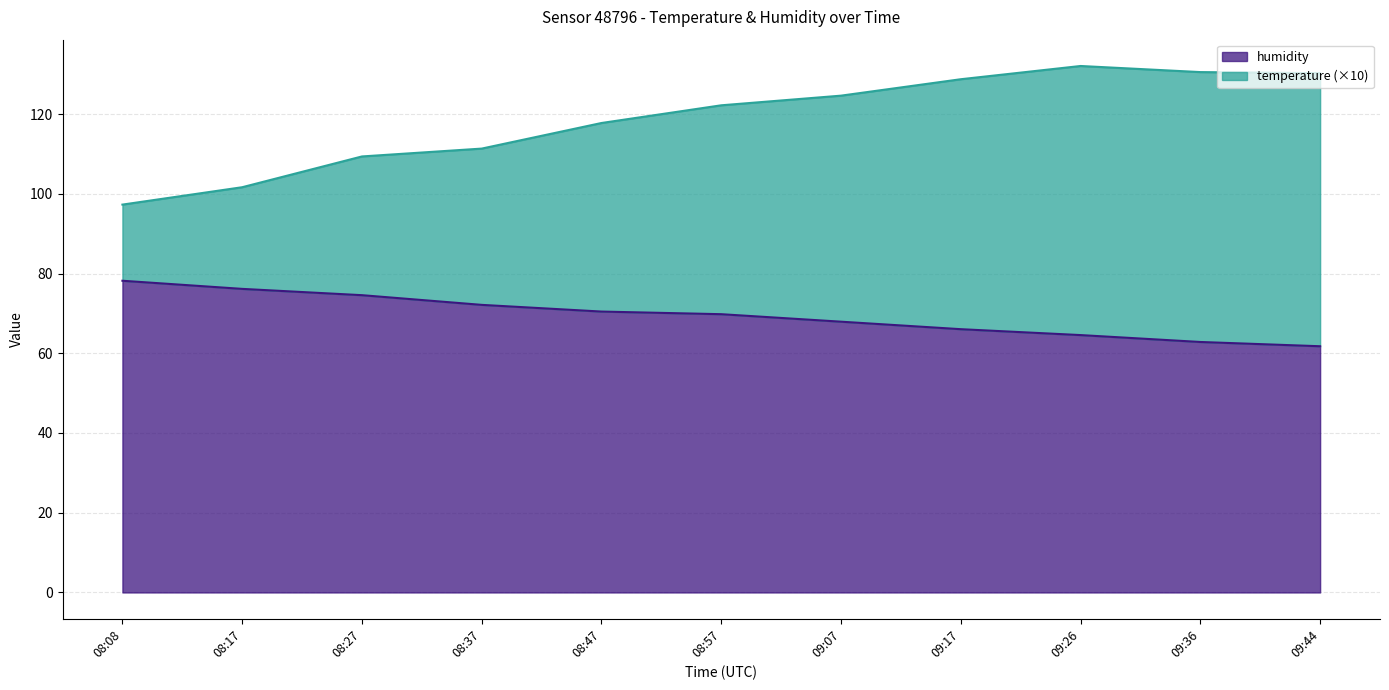

Reading right to left, extract all data points from this chart.

temperature: 09:44=130.3	09:36=130.5	09:26=132.1	09:17=128.7	09:07=124.6	08:57=122.2	08:47=117.8	08:37=111.3	08:27=109.4	08:17=101.7	08:08=97.3
humidity: 09:44=61.8	09:36=62.8	09:26=64.6	09:17=66.0	09:07=67.9	08:57=69.8	08:47=70.5	08:37=72.1	08:27=74.6	08:17=76.2	08:08=78.2